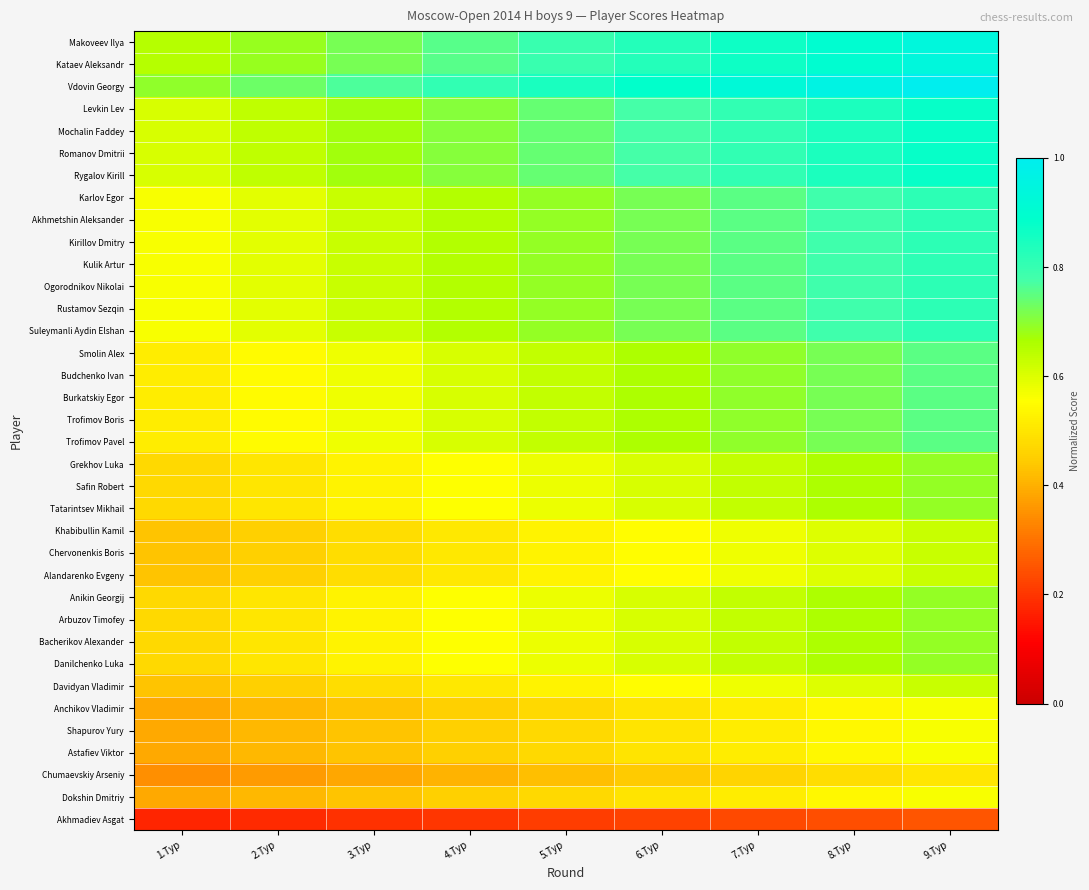

Which category has the lowest value across all series?

1.Тур